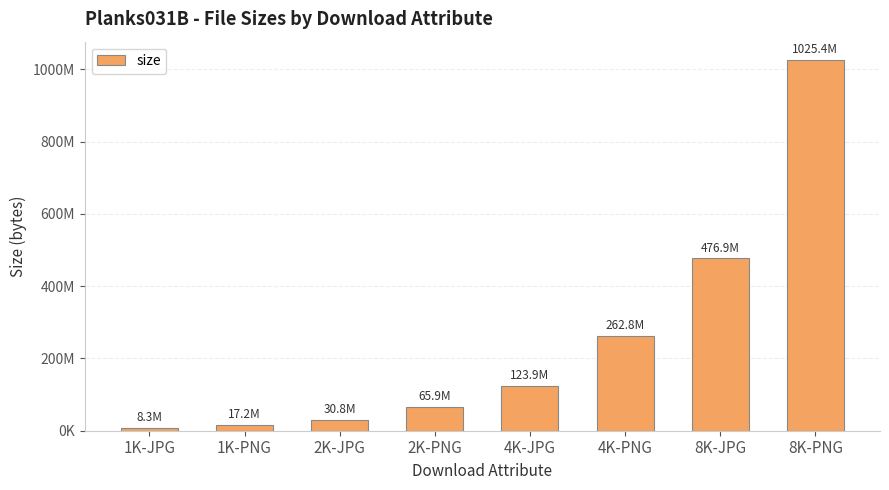

What position from the right is 4K-PNG?

3